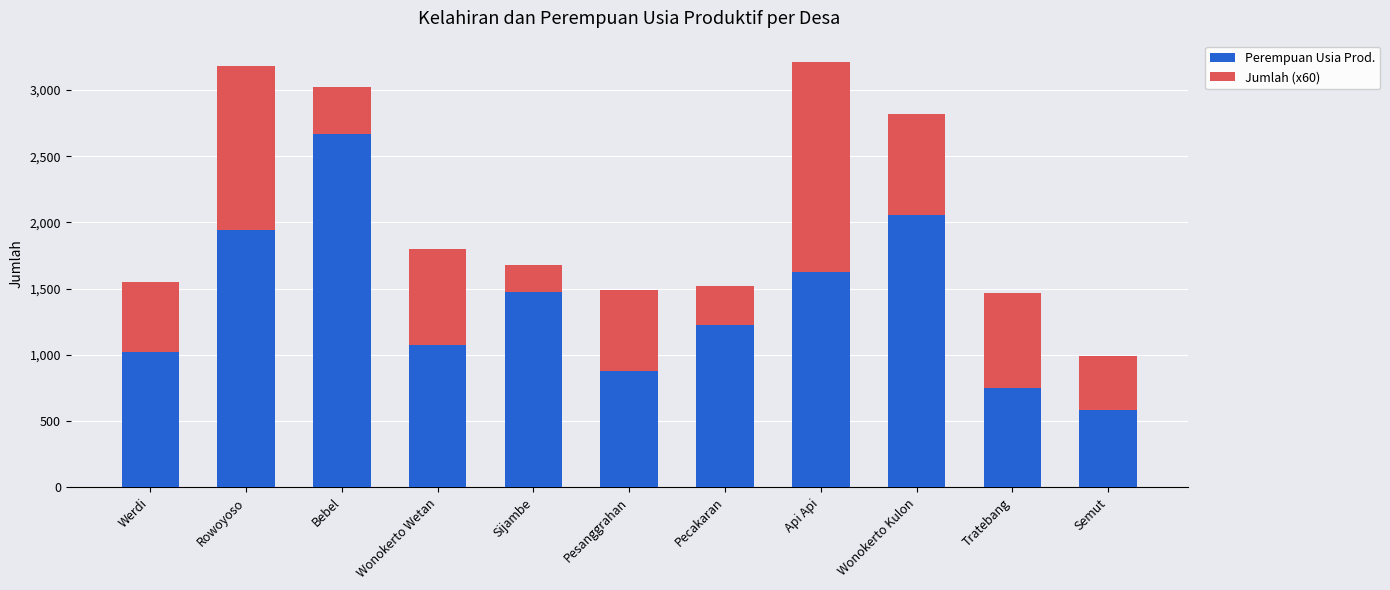

What value does the Perempuan Usia Prod. series have at Semut?

582.0